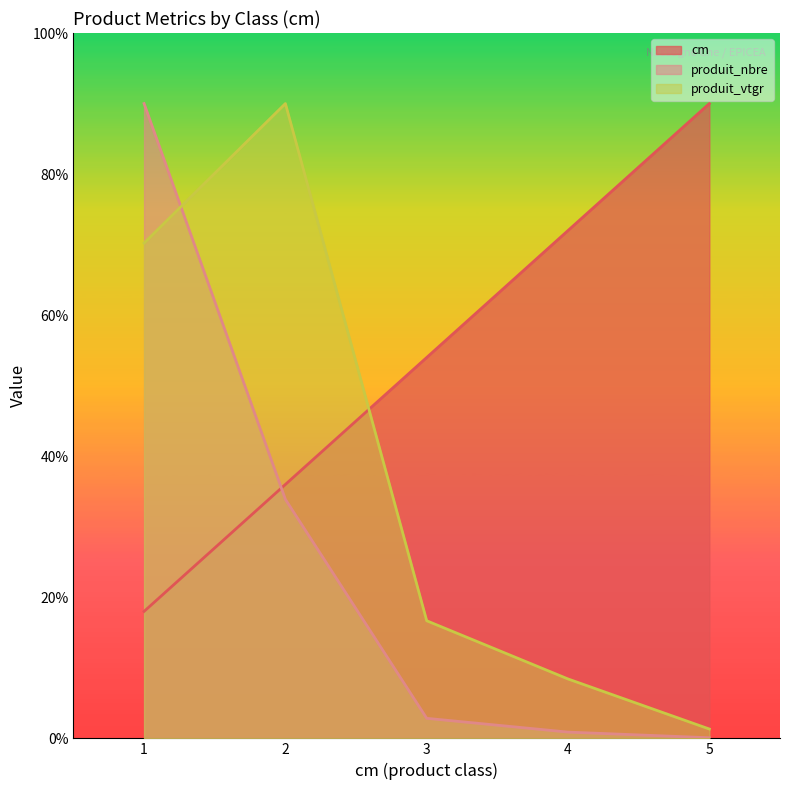

Is it true that cm equals 2942.8 at 2?

False